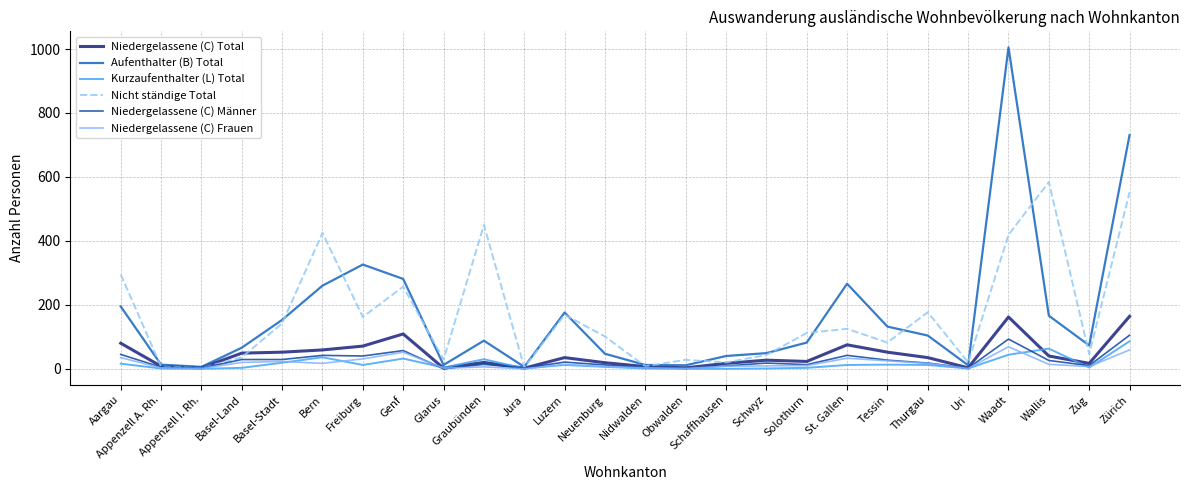

What value does the Niedergelassene (C) Männer series have at Waadt, to the nearest 50?

100